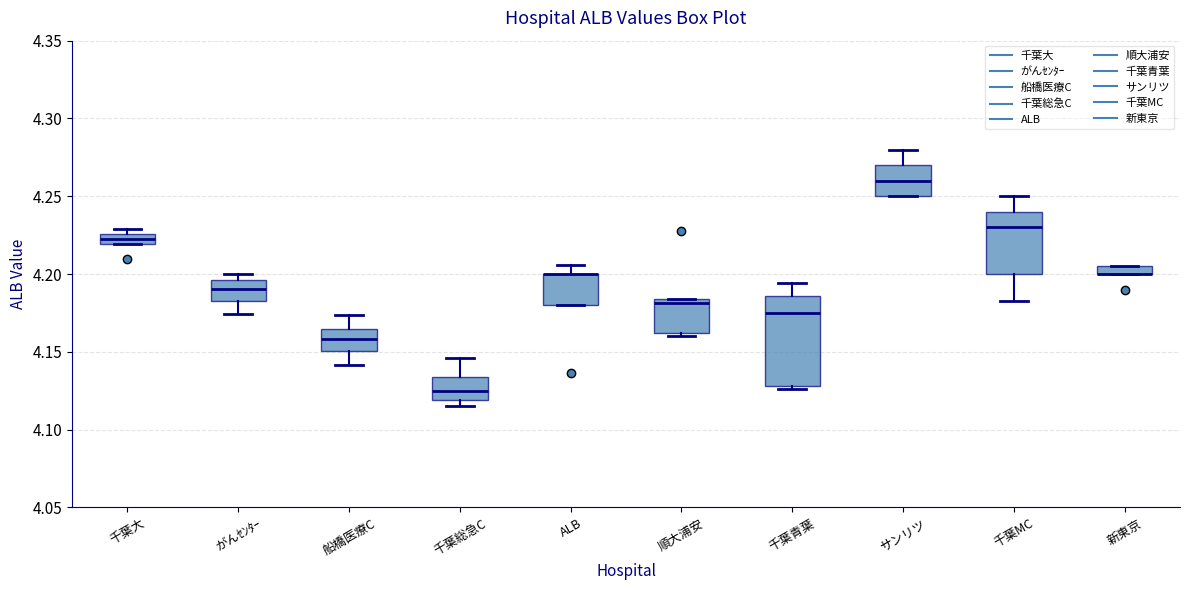

Which box is the tallest, from its lower edge to its upper edge?

千葉青葉